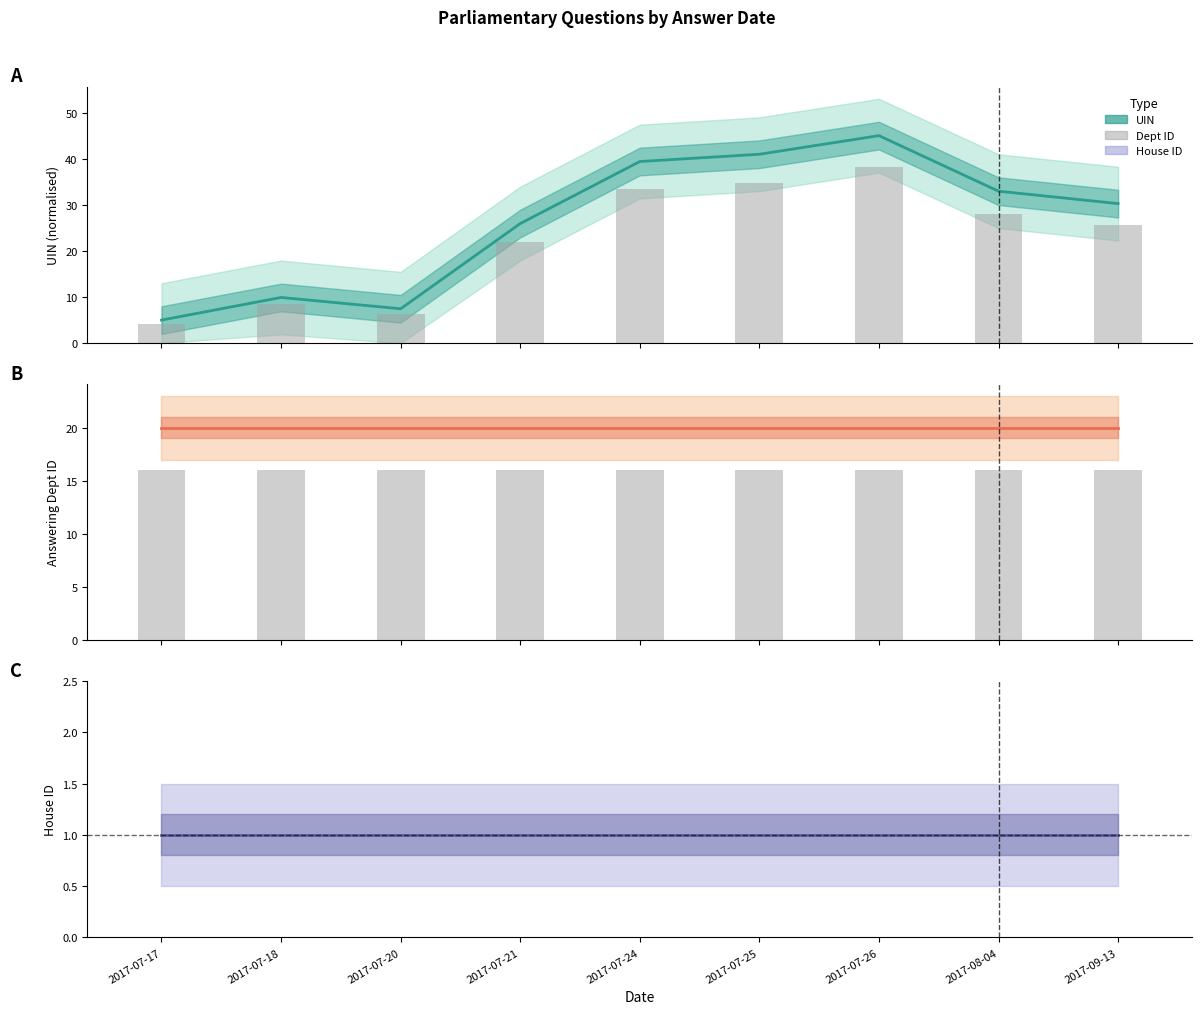

At how many categories does at least one series exceed 23?

6